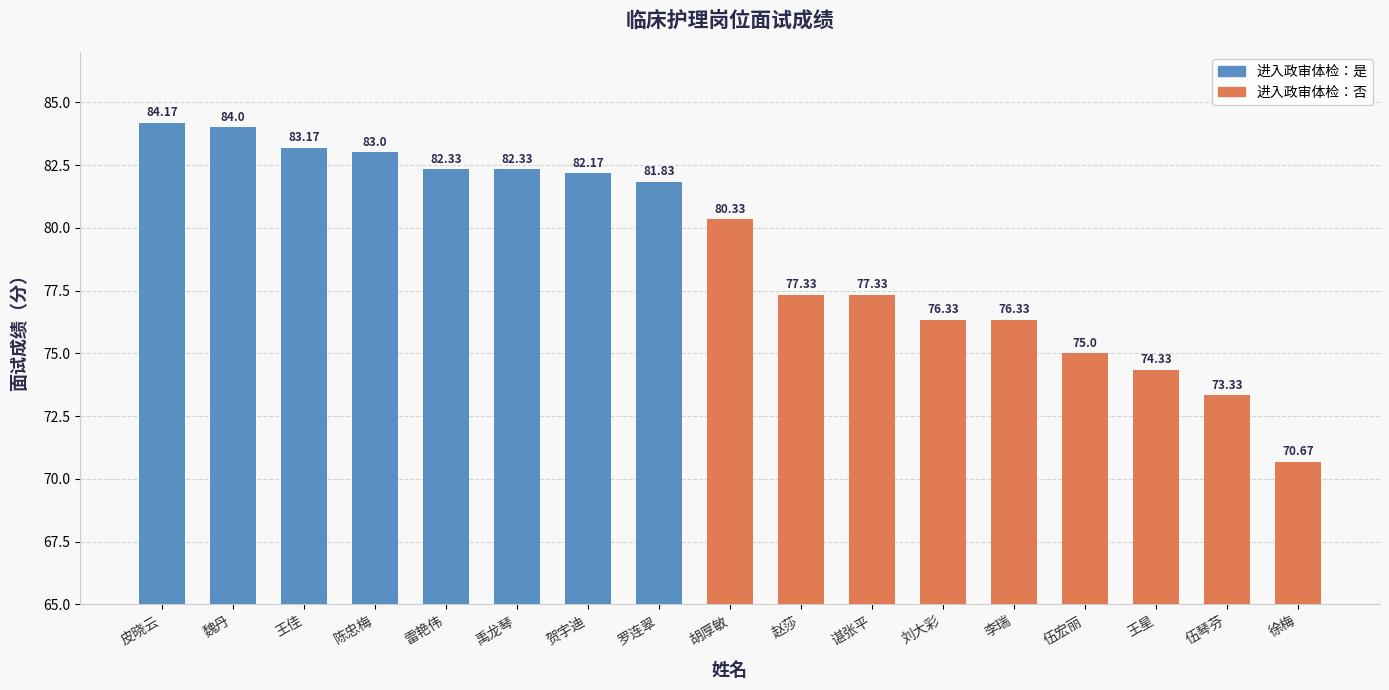

Rank the categories by value from highest to lowest.

皮晓云, 魏丹, 王佳, 陈忠梅, 雷艳伟, 禹龙琴, 贺宇迪, 罗连翠, 胡厚敏, 赵莎, 谌张平, 刘大彩, 李瑞, 伍宏丽, 王星, 伍琴芬, 徐梅